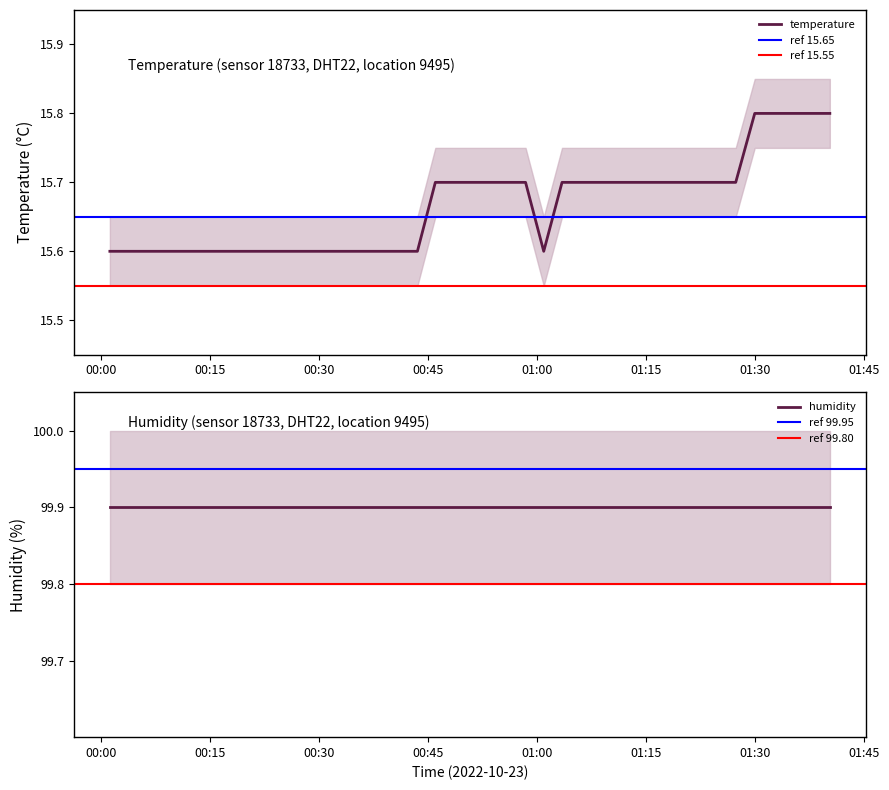

Which has a higher value, 2022-10-23T00:23:36 or 2022-10-23T01:11:15?

2022-10-23T01:11:15